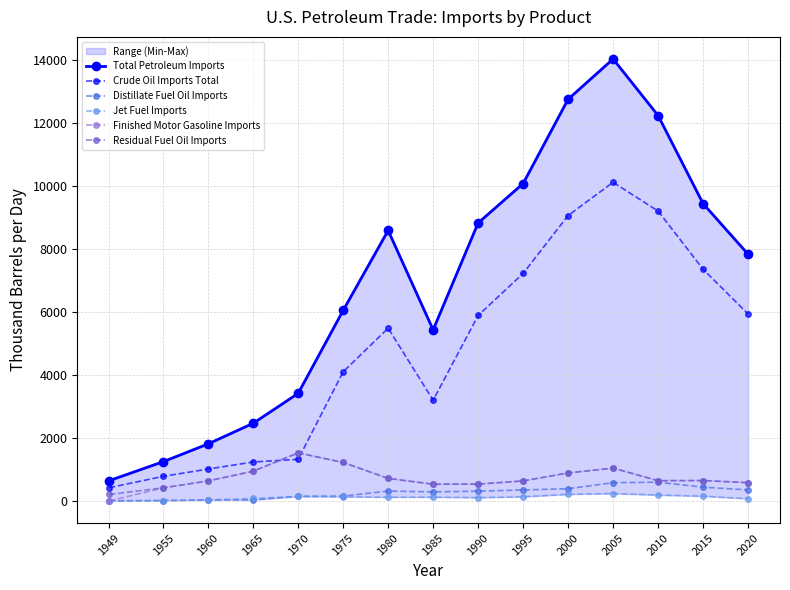

True or false: Residual Fuel Oil Imports and Total Petroleum Imports cross at least once.

False